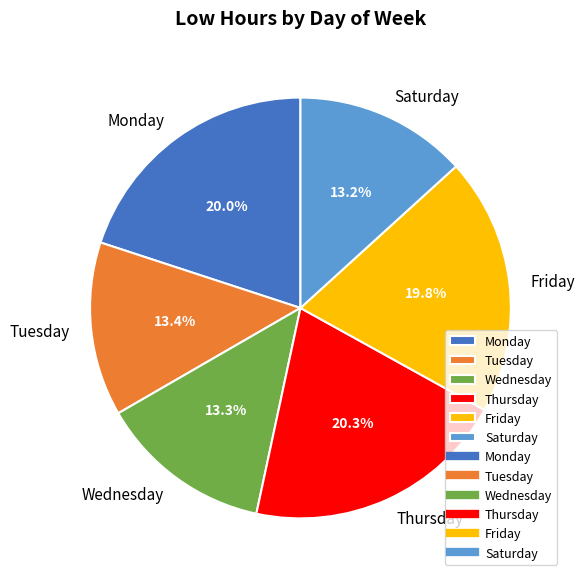

Approximately how many times larger is the value at Saturday compared to Friday?

0.7